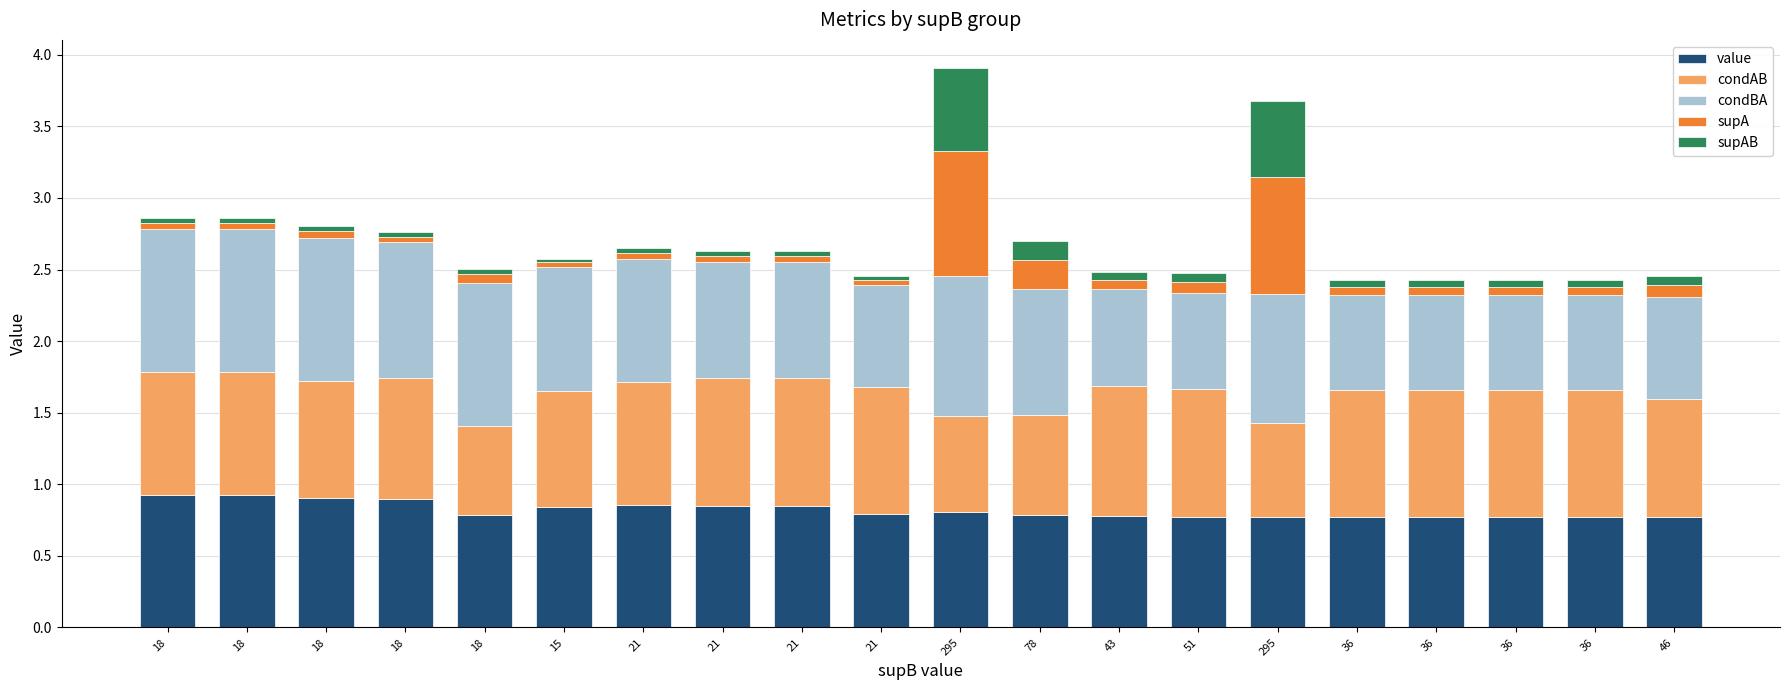

The value of value at 51 is 1.4. True or false?

False